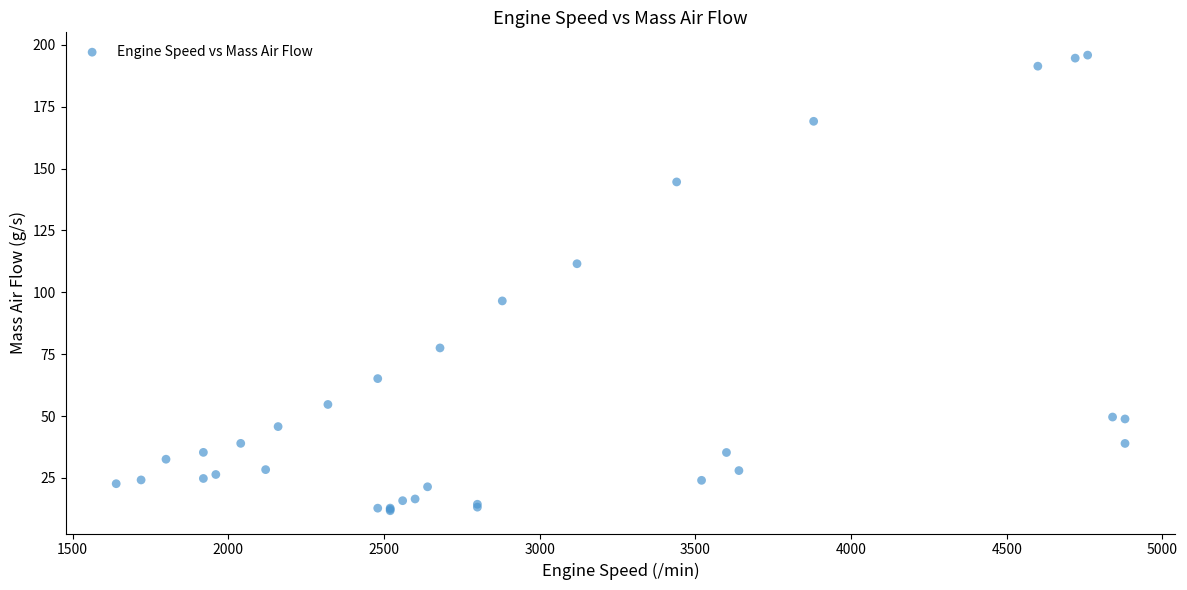

What Y value in the scatter plot is closest to 103?

96.5